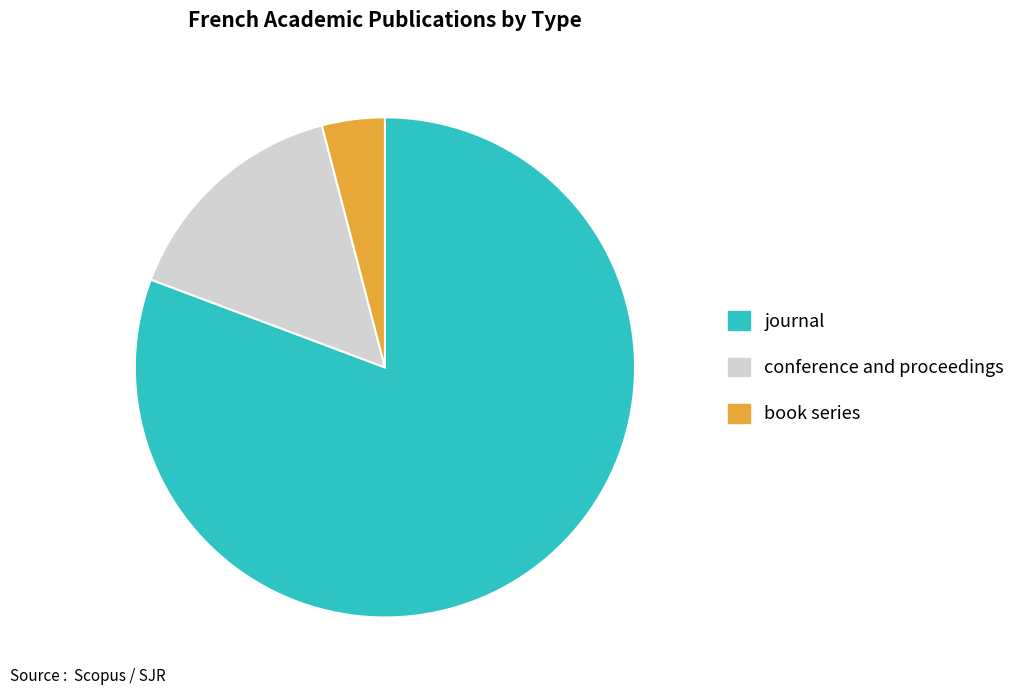

The book series slice represents 12% of the pie. True or false?

False